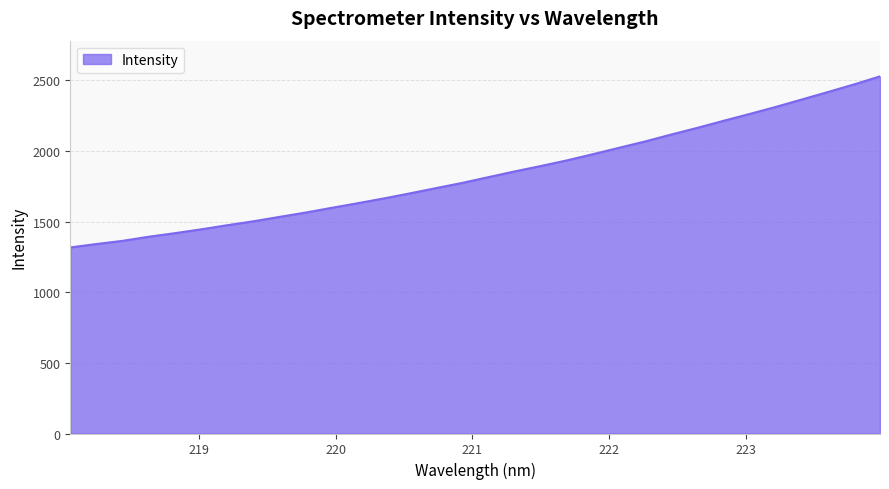

What is the difference between the maximum and minimum values?

1211.3